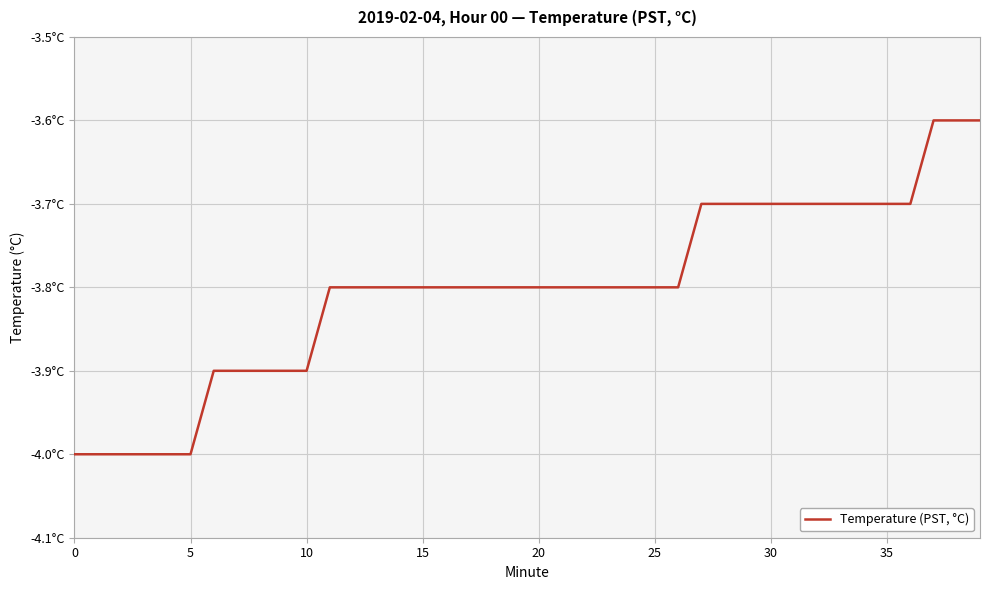

What is the value of the 7th point from the left?

-3.9